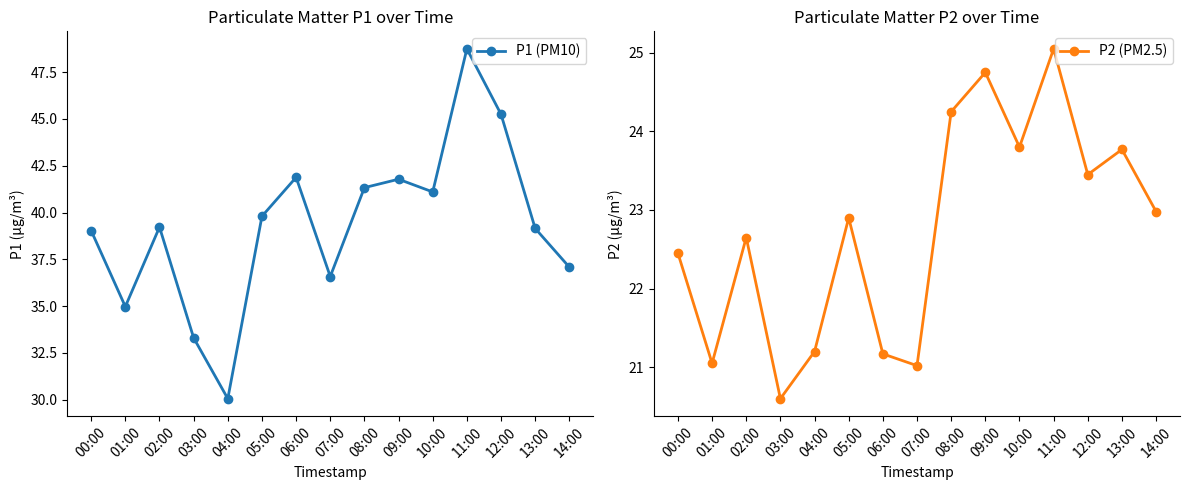

What is the sum of all P2 (PM2.5) values?

341.1